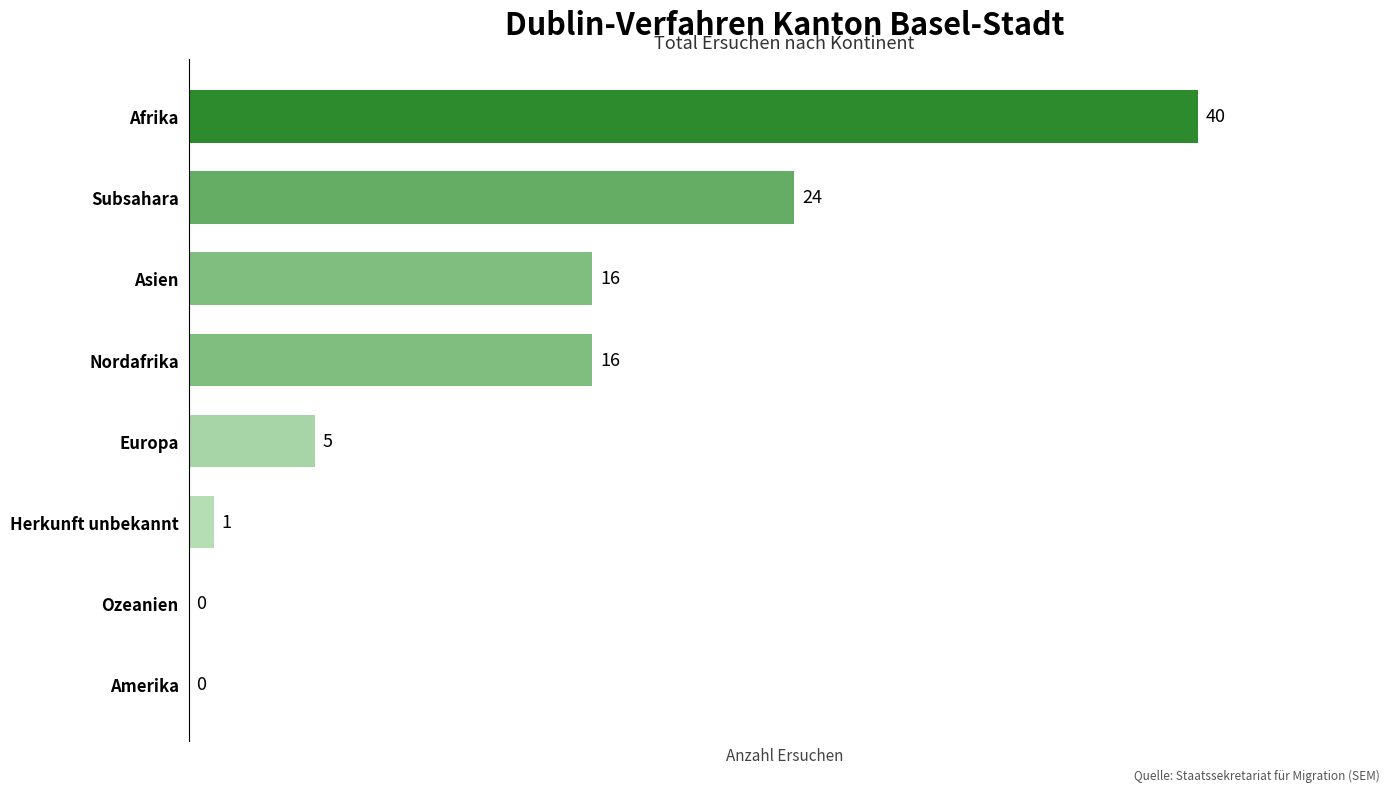

Reading top to bottom, list all the values displayed in this chart.

Afrika=40	Subsahara=24	Asien=16	Nordafrika=16	Europa=5	Herkunft unbekannt=1	Ozeanien=0	Amerika=0